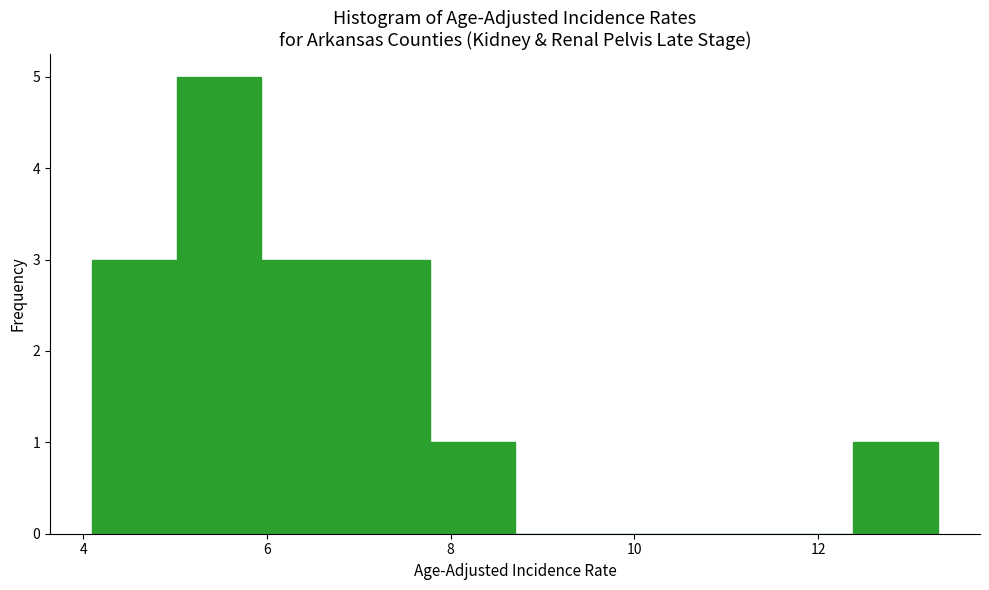

Reading left to right, list every bar in this chart as the range it spans on the x-axis followed by its height. Neither the bar edges nor the heights are printed on the chart, so give them approximately, as read against the axes.

4.10 to 5.02: 3
5.02 to 5.94: 5
5.94 to 6.86: 3
6.86 to 7.78: 3
7.78 to 8.70: 1
8.70 to 9.62: 0
9.62 to 10.54: 0
10.54 to 11.46: 0
11.46 to 12.38: 0
12.38 to 13.30: 1